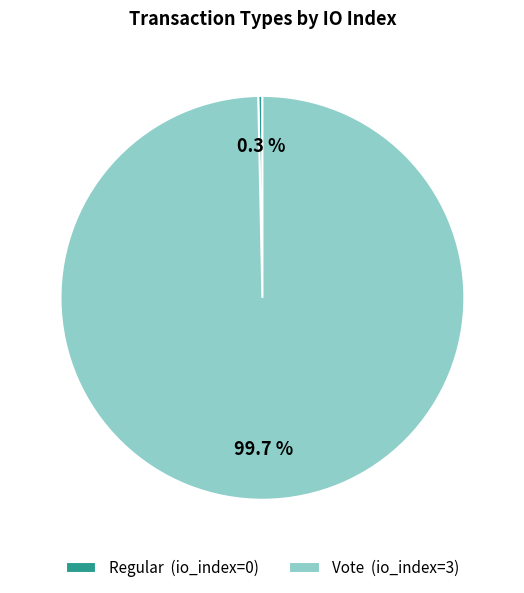

Count the number of slices in the pie.

2